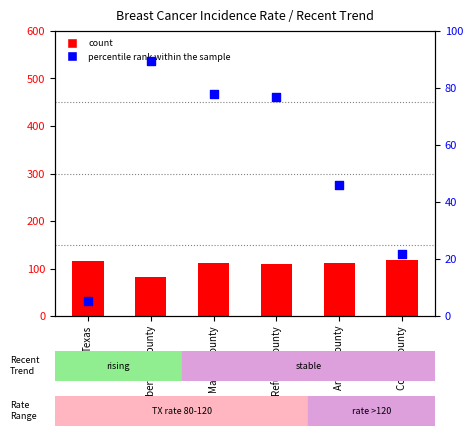

Is the value of count at Archer County greater than the value of percentile rank within the sample at Refugio County?

Yes